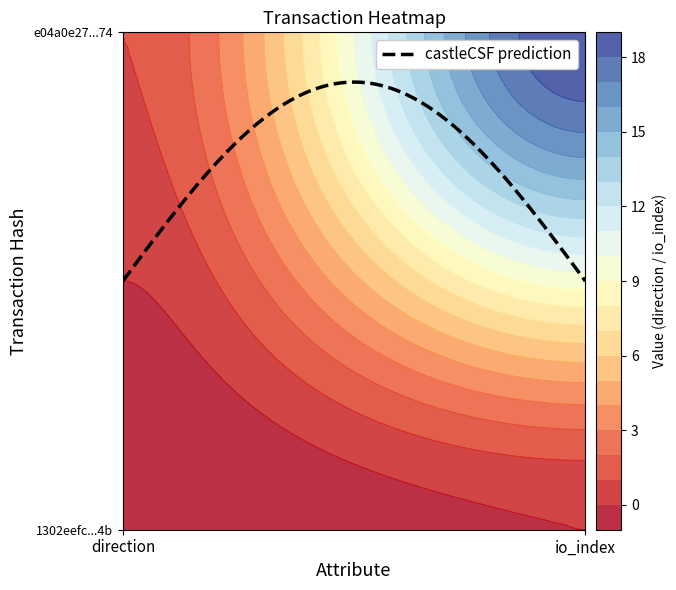

Reading right to left, extract all data points from this chart.

1302eefc6e514cd8e2ddbcf2ac38efc5716ce4b: 1=0	0=-1
e04a0e271bbe49fea89192d183cc372e72c1b74: 1=19	0=1